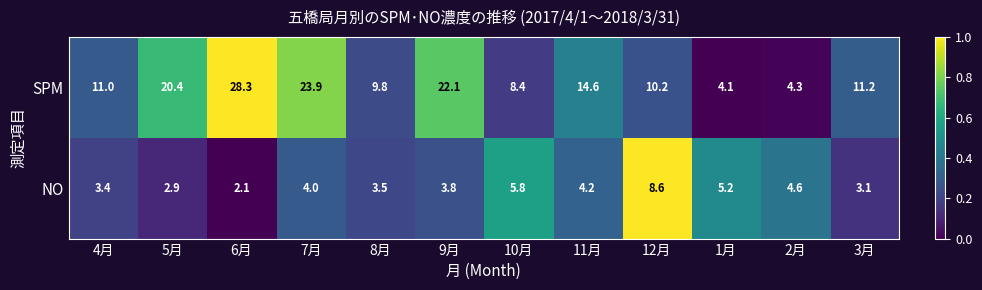

True or false: SPM has a value of 4.1 at 1月.

True